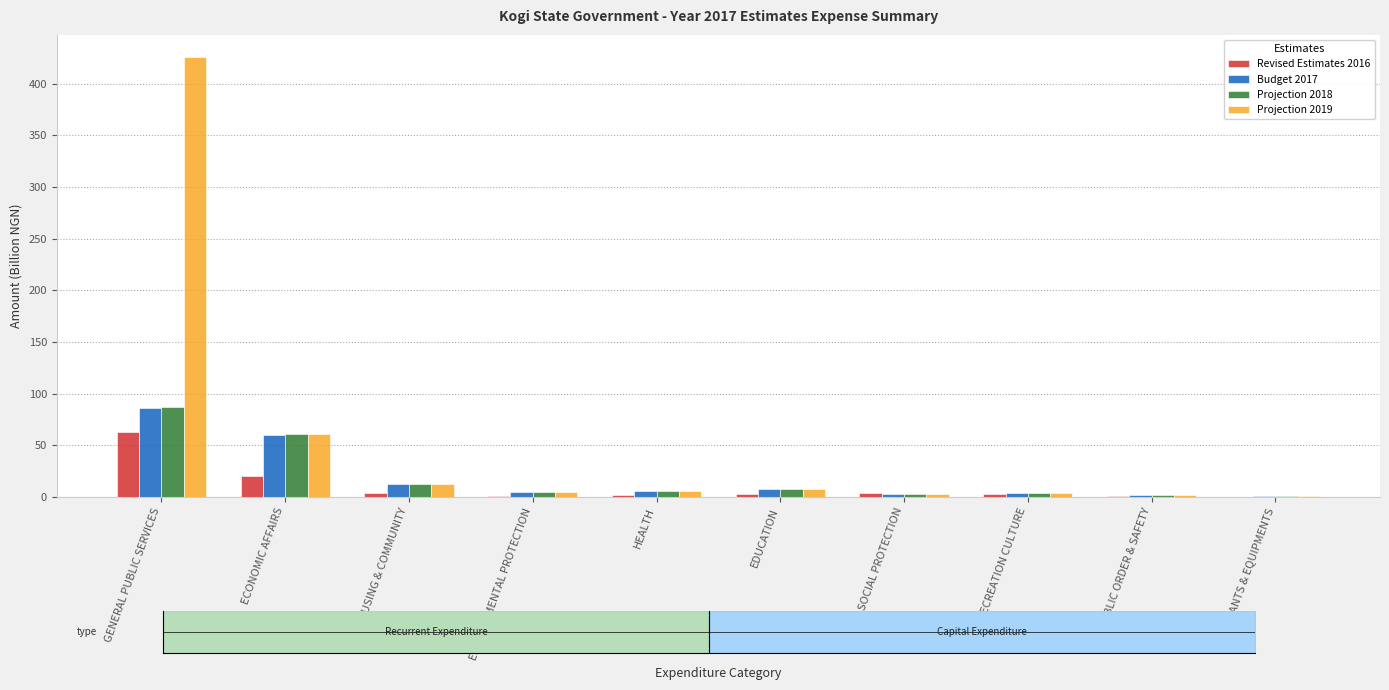

At which category does the chart reach its minimum across all series?

PLANTS & EQUIPMENTS